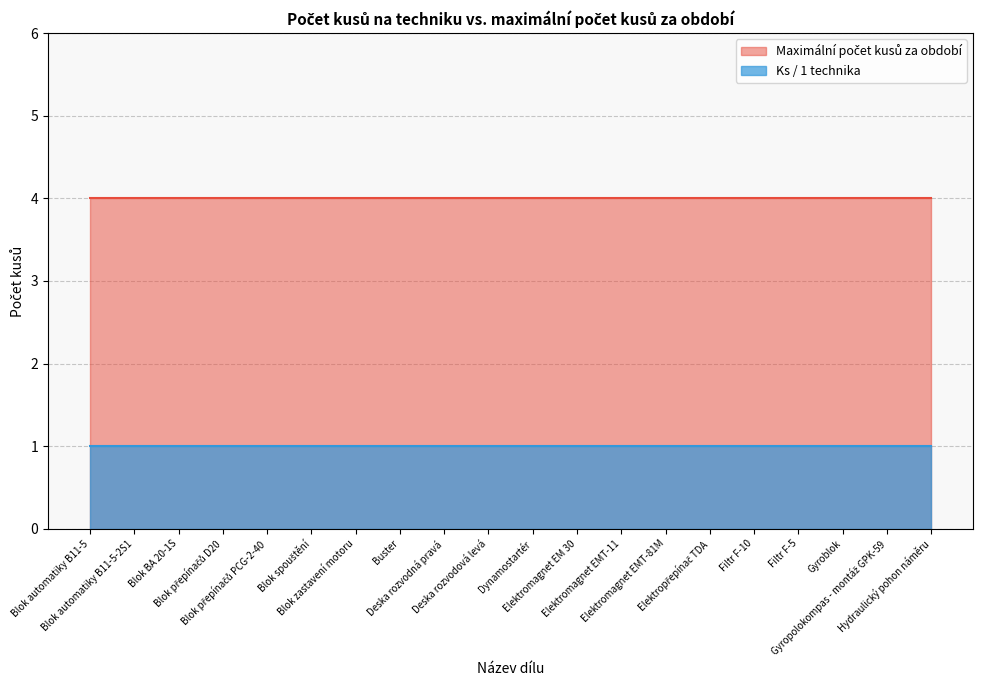

Which series has the widest spread of values?

Ks / 1 technika